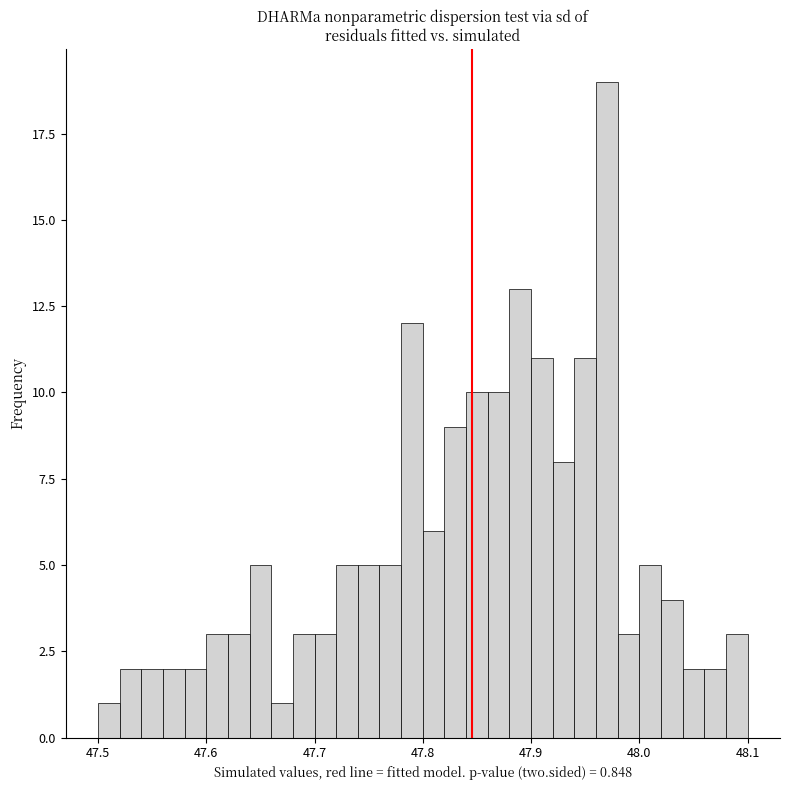

Read against the x-axis, roughly where is the centre of the tallest bar?

47.97